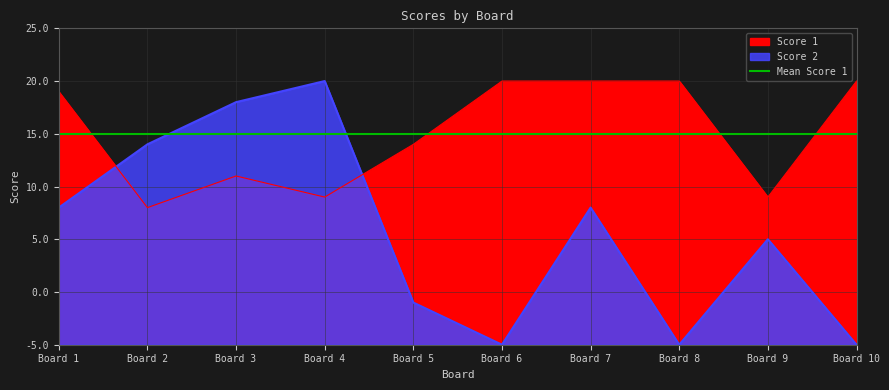

Rank the categories by Score 2 value from lowest to highest.

Board 6, Board 8, Board 10, Board 5, Board 9, Board 1, Board 7, Board 2, Board 3, Board 4